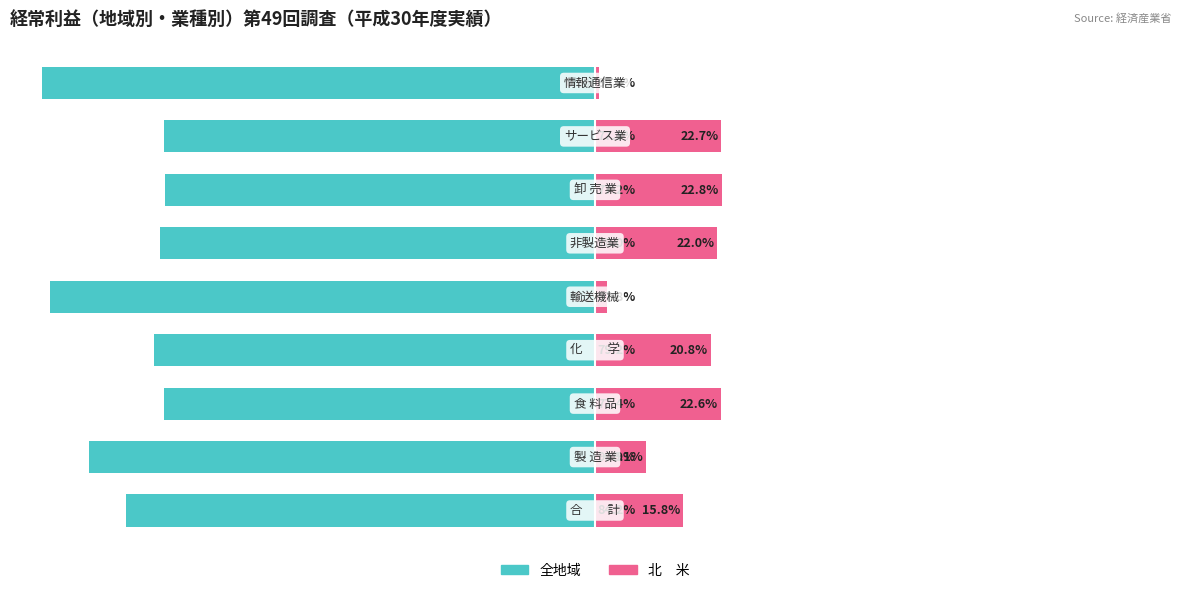

Is the value of 全地域（左） at 7 greater than the value of 北　米（右） at 1?

No